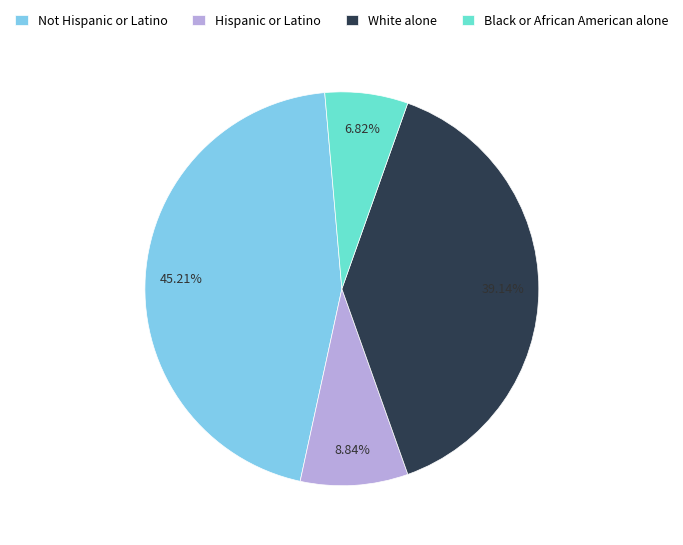

To the nearest percent, what is the difference between the Not Hispanic or Latino and Black or African American alone slice percentages?

38%